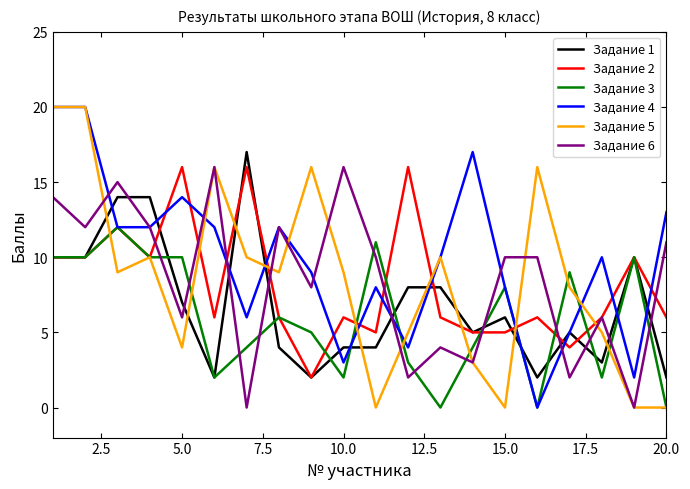

What is the difference between the maximum and second lowest values in the Задание 5 series?

20